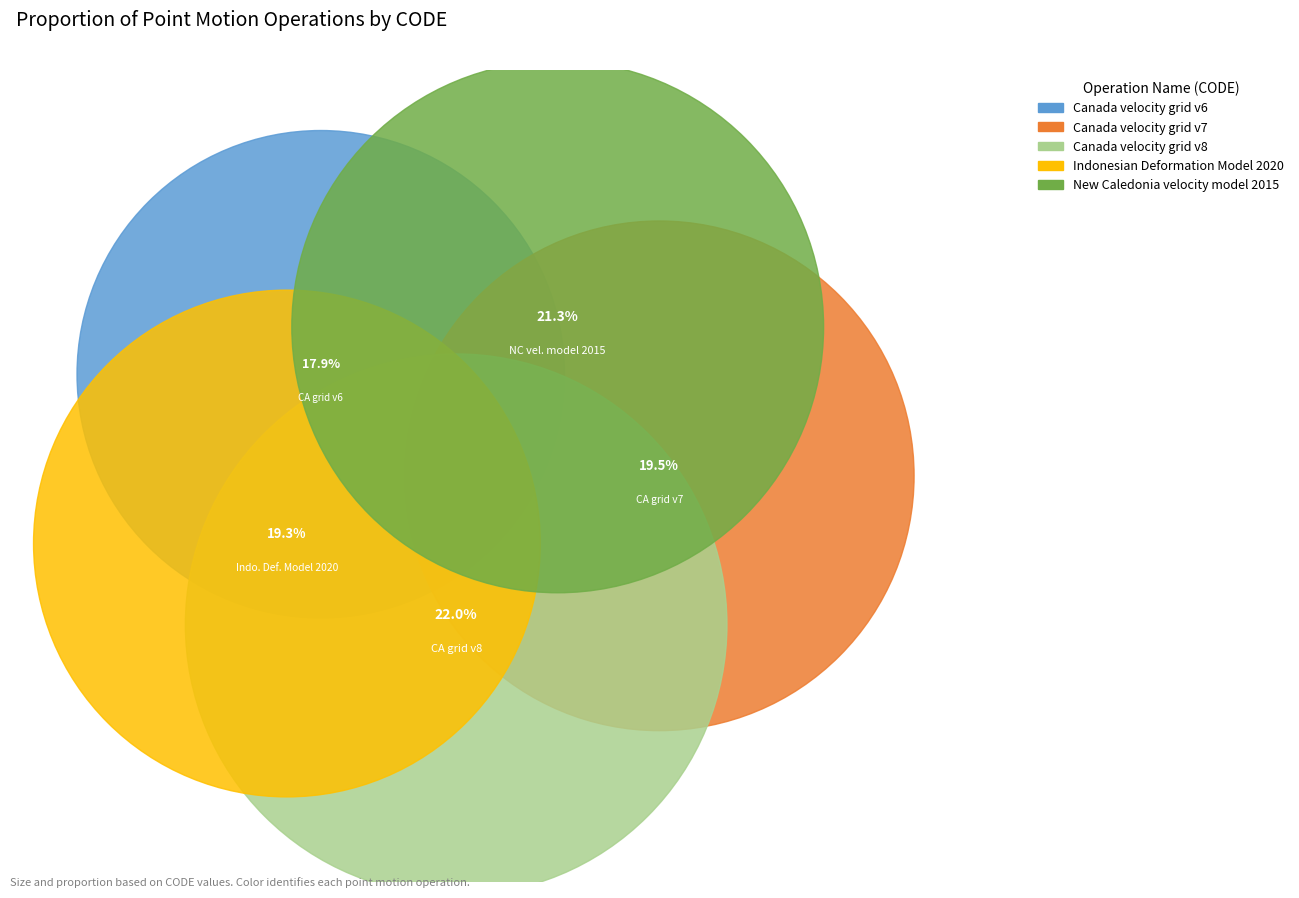

To the nearest percent, what is the difference between the largest and smallest slice percentages?

4%